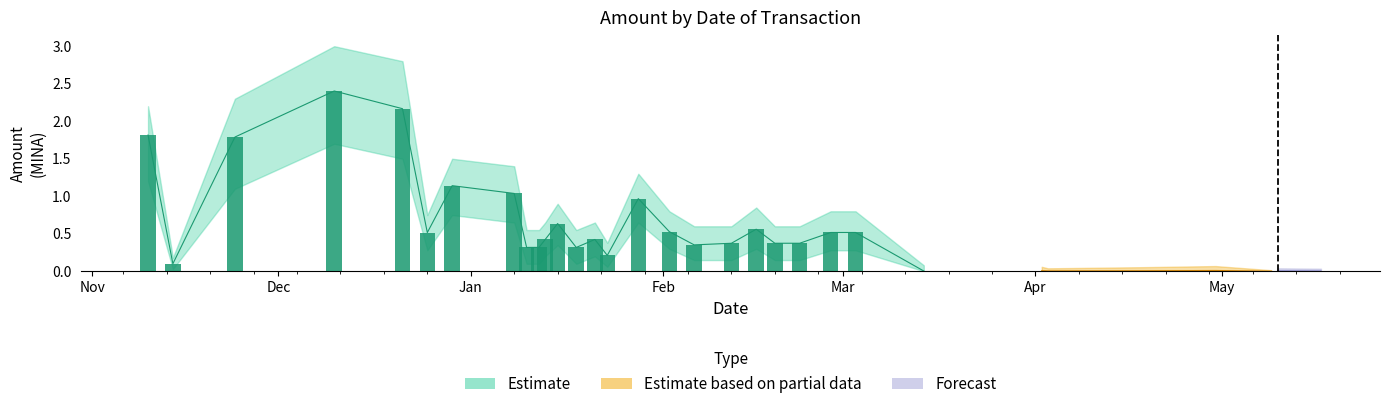

What is the label of the 1st bar from the left?

2023-11-10